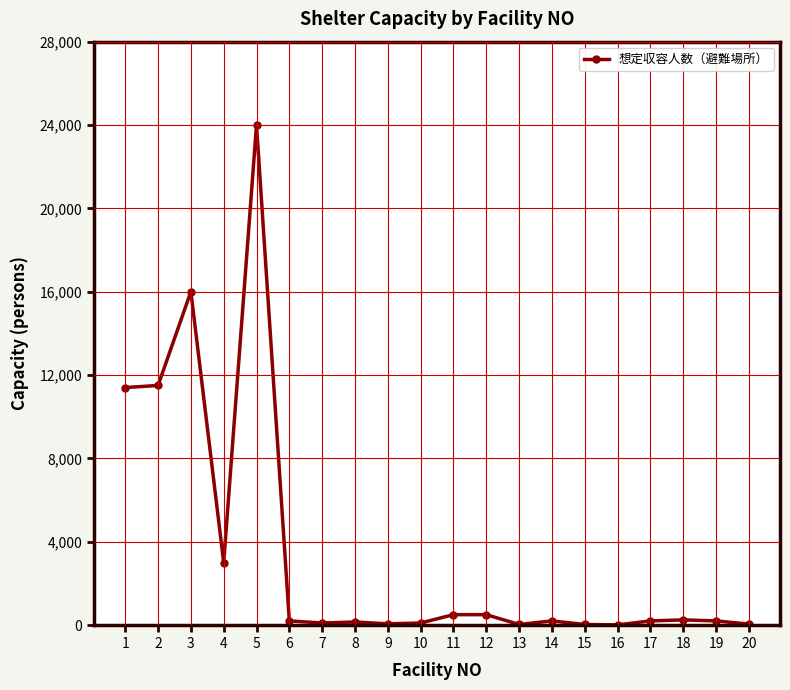

Is this an area chart (filled region under the line)?

No